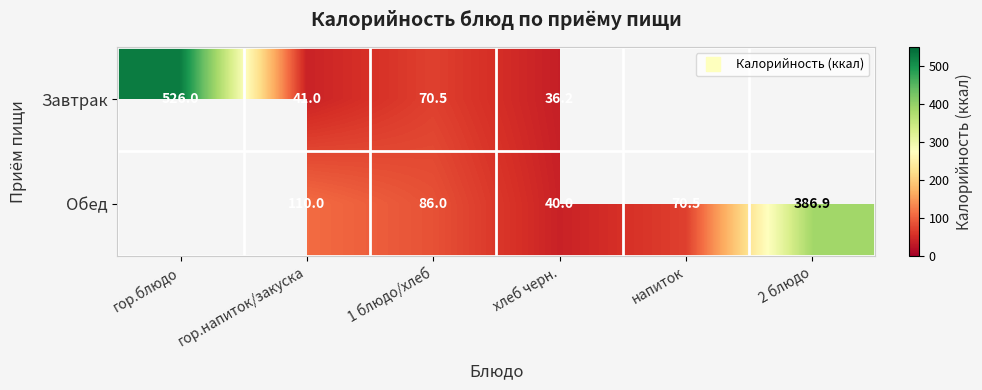

Which series changed the most between гор.блюдо and хлеб черн.?

Завтрак